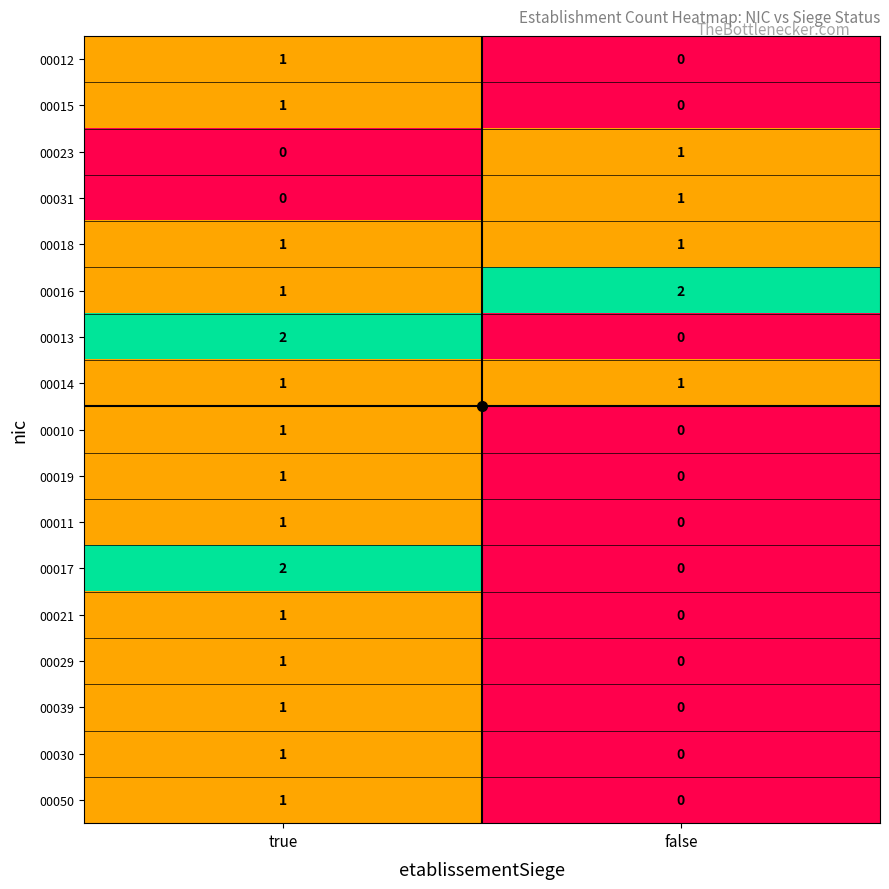

At which category is the sum across all series the highest?

true